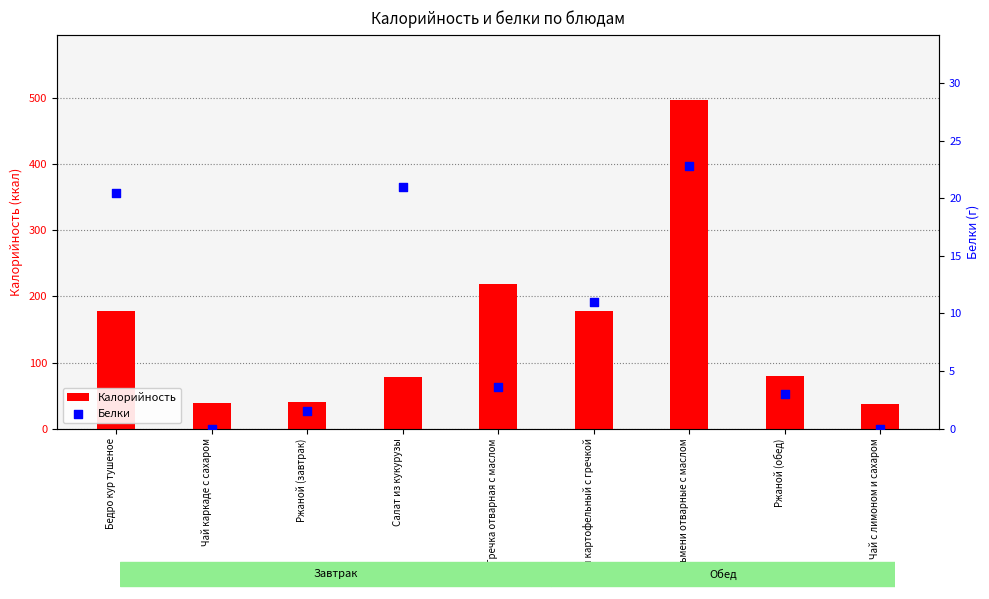

At which category is the sum across all series the highest?

Пельмени отварные с маслом